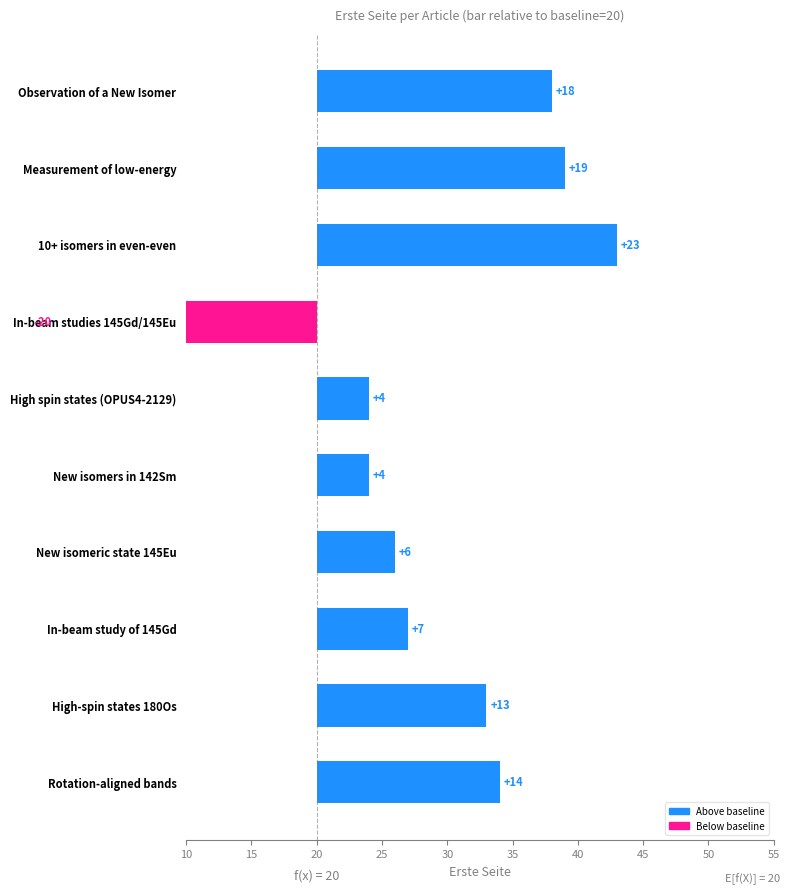

Count the number of values greater than 13.

4